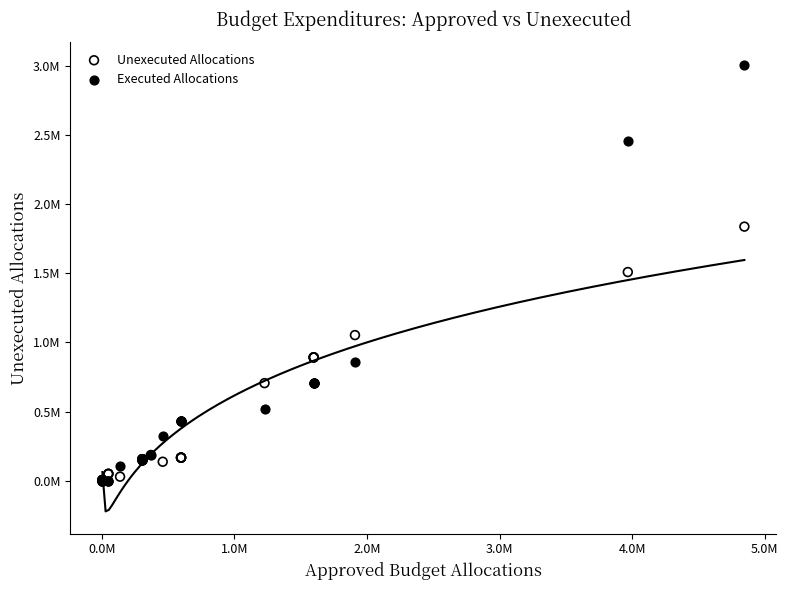

Which series has the widest spread of Y values?

Executed Allocations